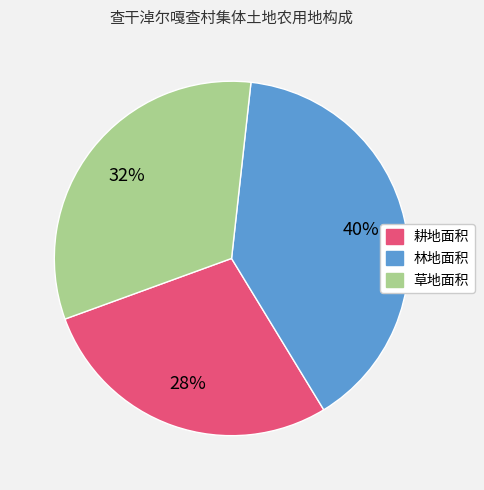

Which slice is the largest?

林地面积